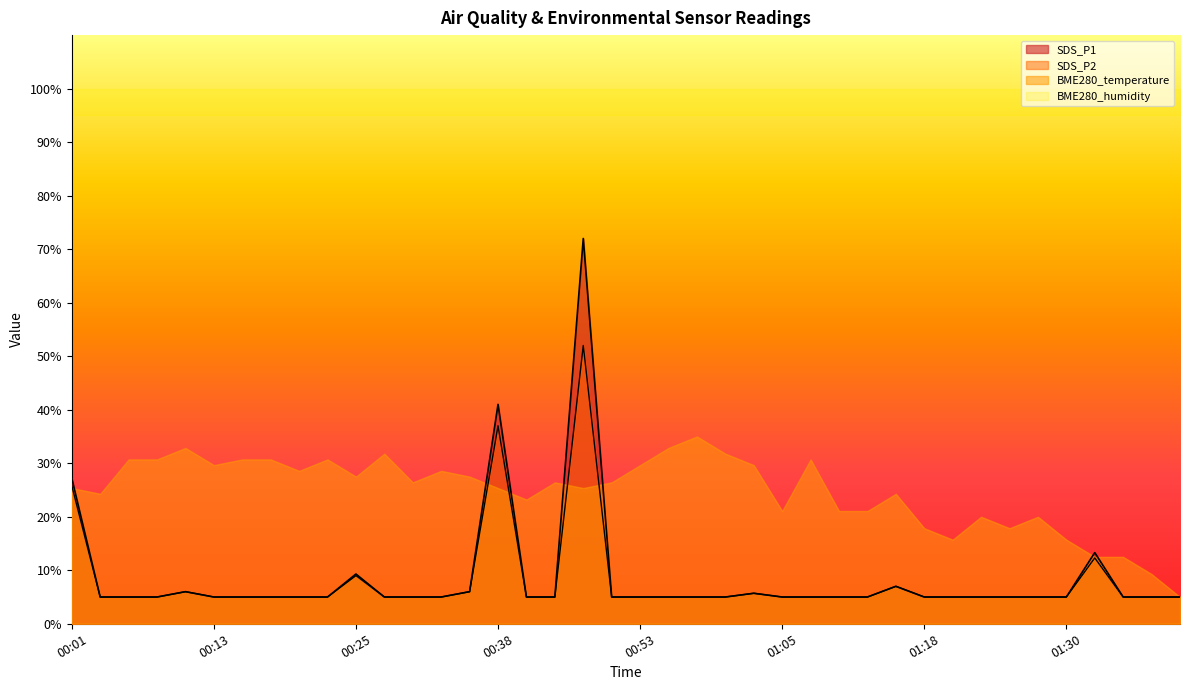

How many data points in BME280_temperature are less than 5?

6